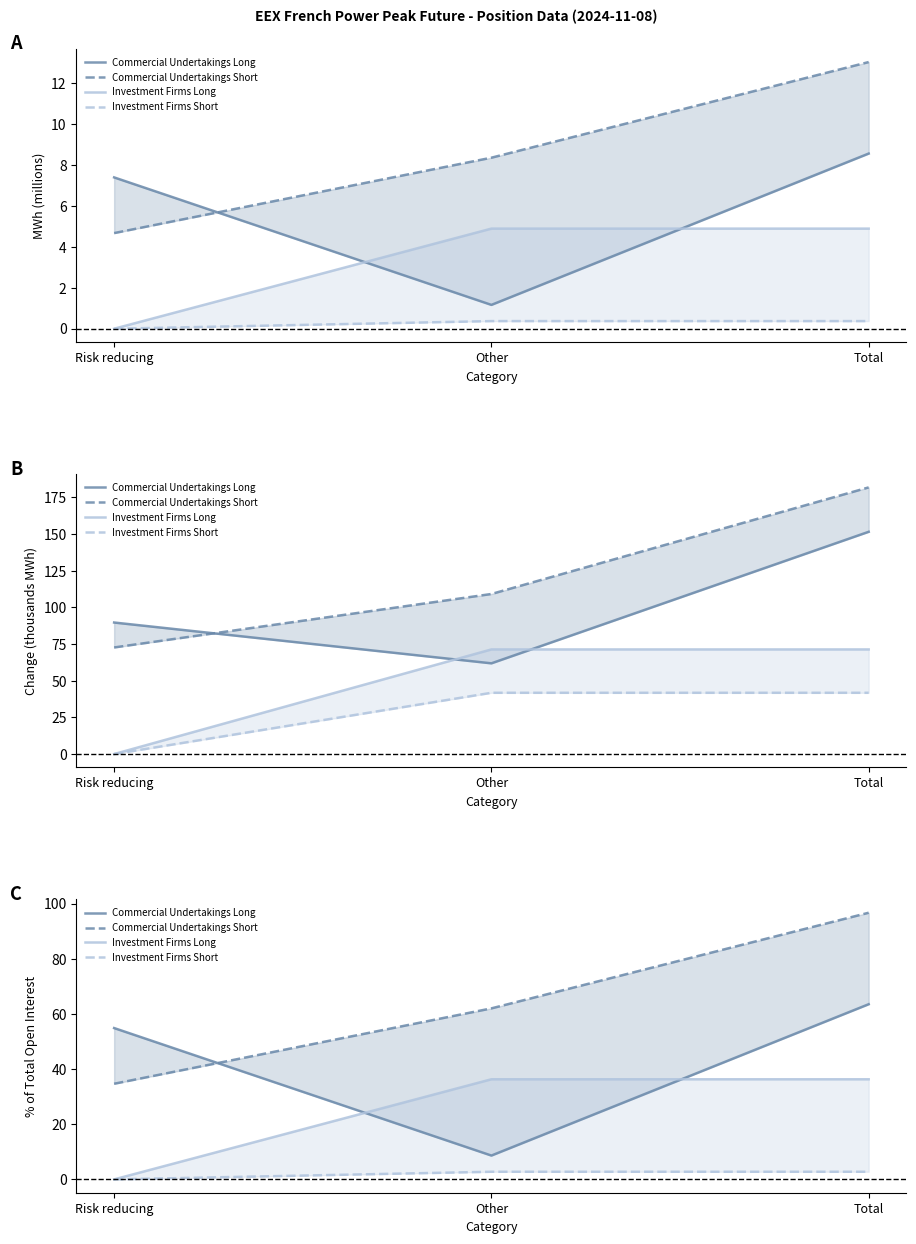

At which category is the sum across all series the highest?

Total